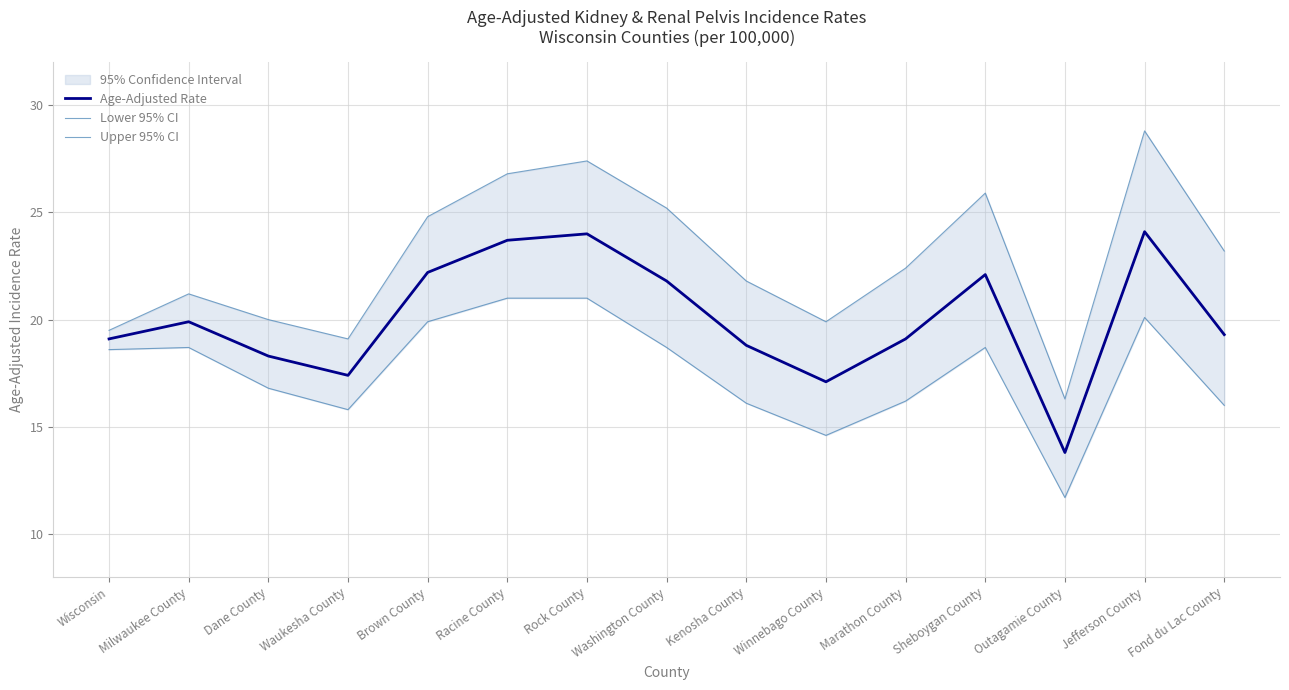

Rank the series by their average value, from lowest to highest.

Lower 95% CI, Age-Adjusted Rate, Upper 95% CI